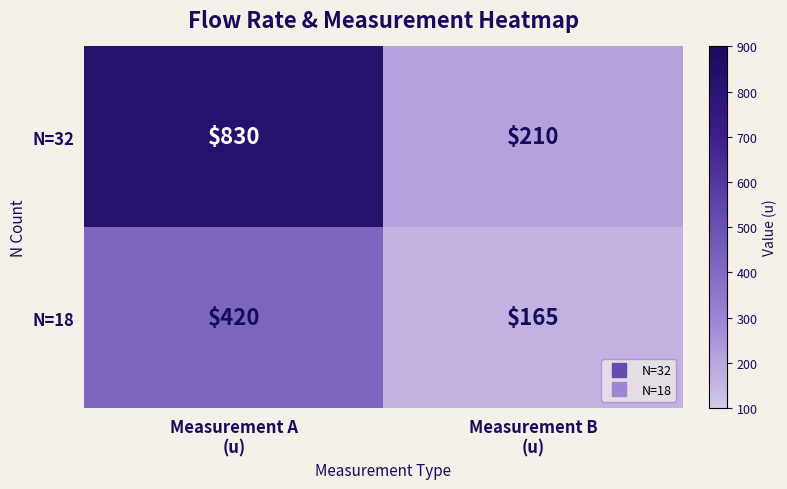

List the series in order of their peak value, highest first.

N=32, N=18